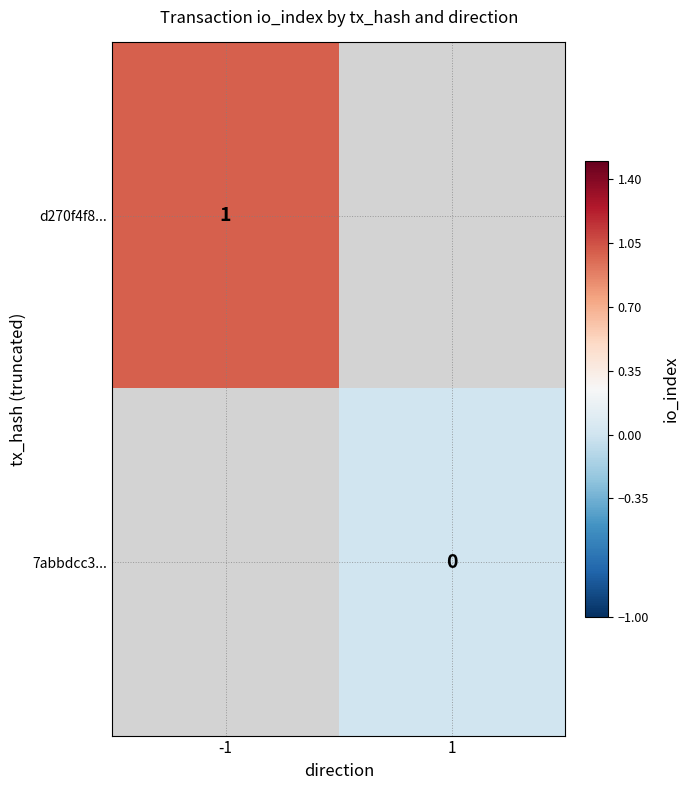

The d270f4f8... series shows 1 at -1. True or false?

True